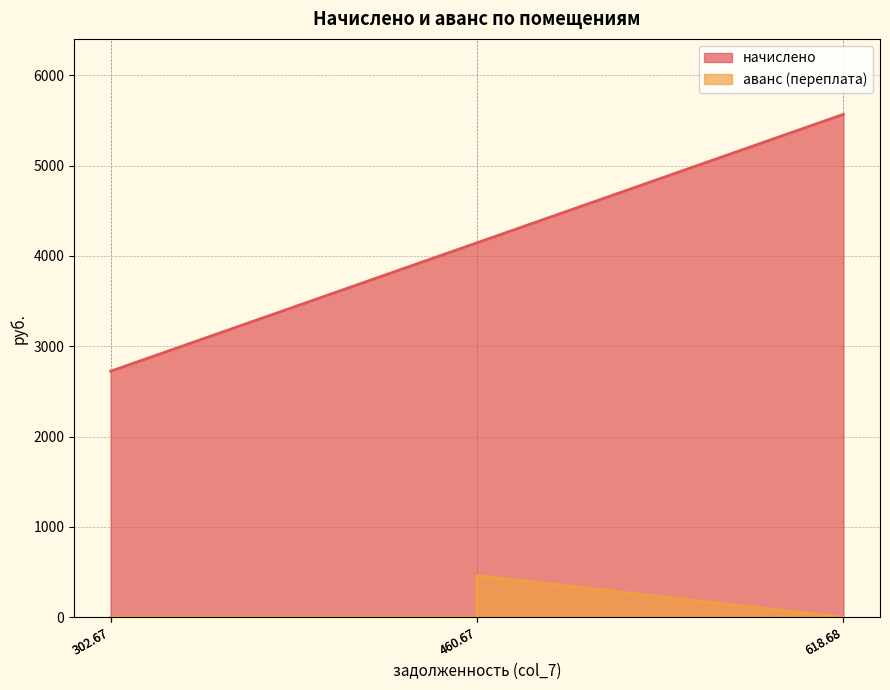

Rank the series by their maximum value, from highest to lowest.

начислено, аванс (переплата)